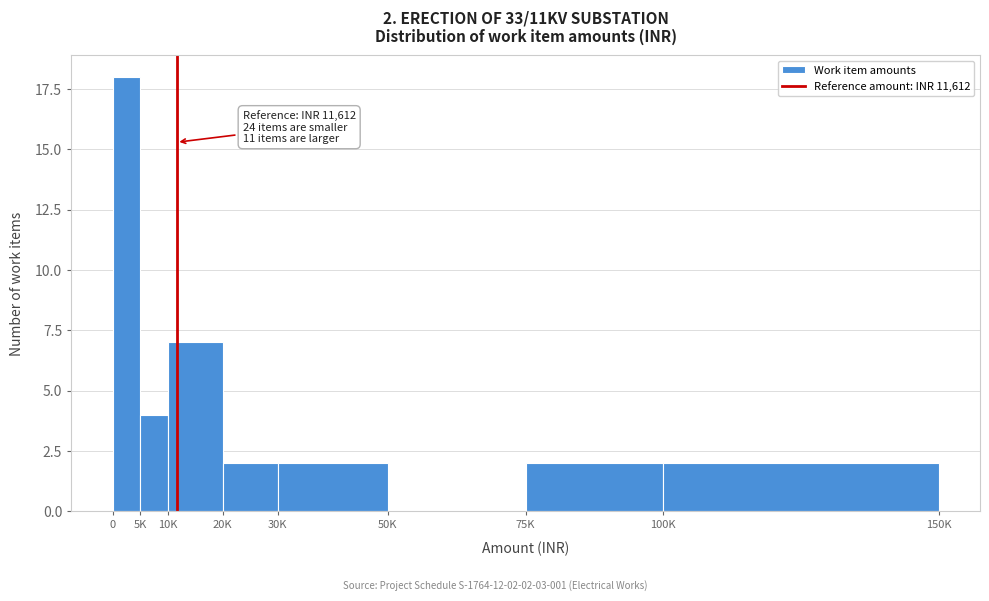

Reading left to right, what are all the values shown in this chart?

0=18	5K=4	10K=7	20K=2	30K=2	50K=0	75K=2	100K=2